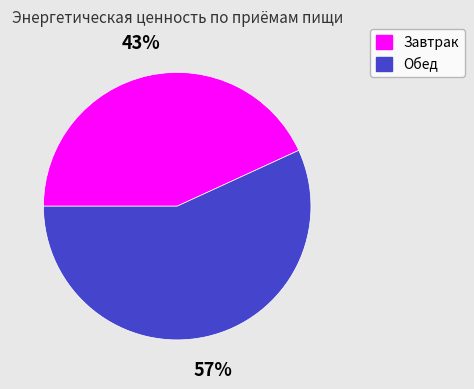

Approximately how many times larger is the value at Обед compared to Завтрак?

1.3